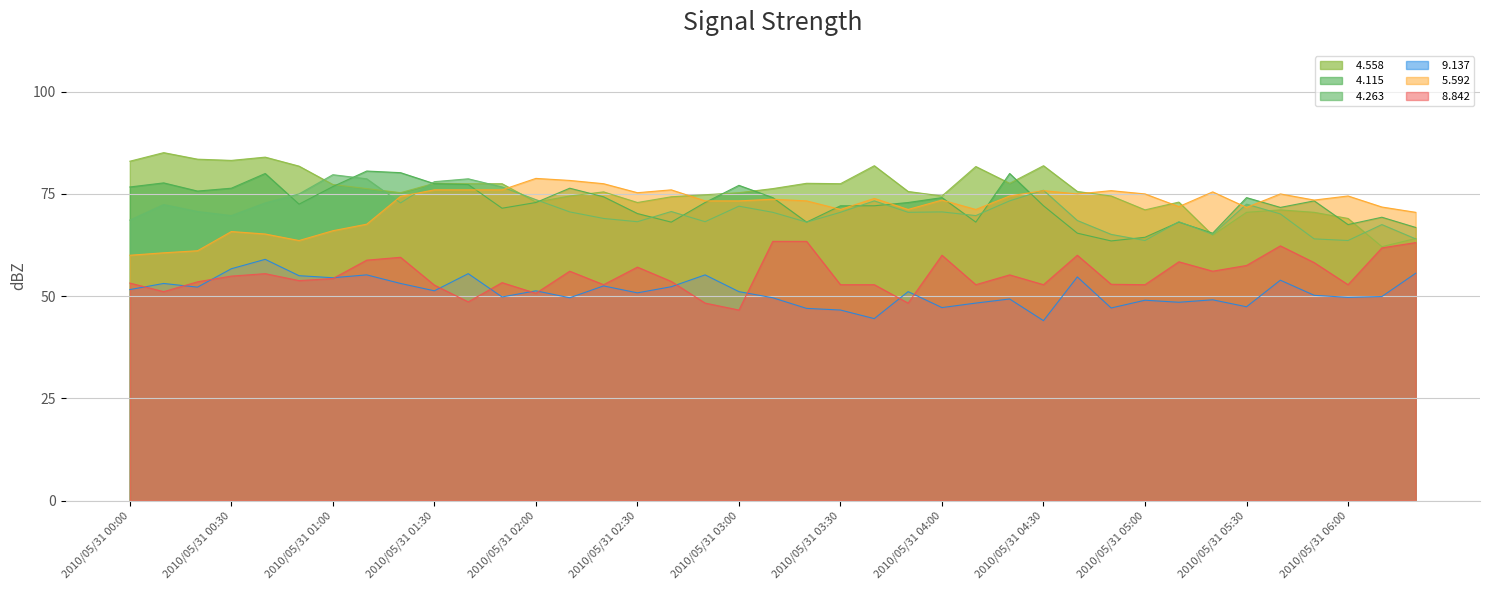

How many lines are shown in the chart?

6